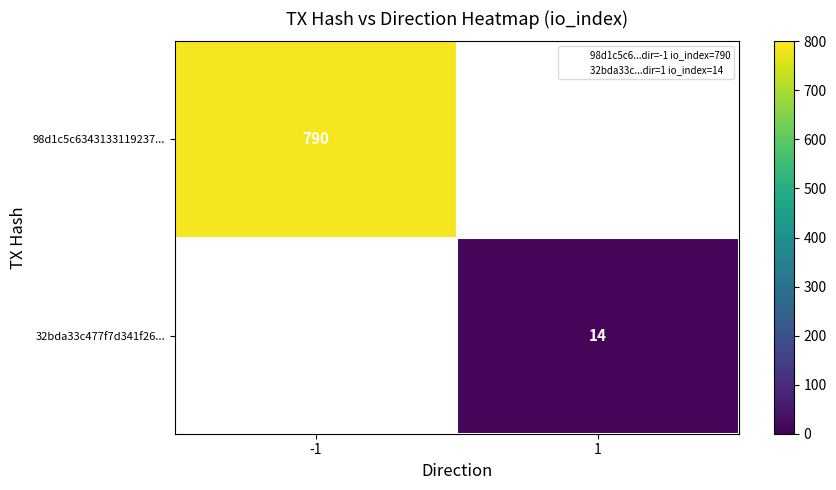

Rank the categories by 98d1c5c6343133119237... value from highest to lowest.

-1, 1